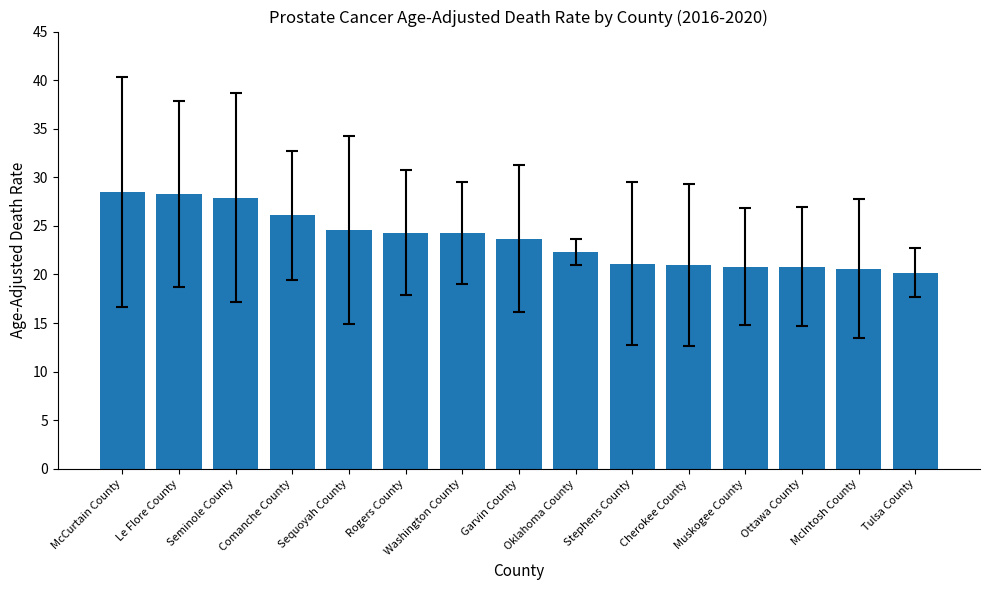

Is it true that the value at Le Flore County is 19.0?

False